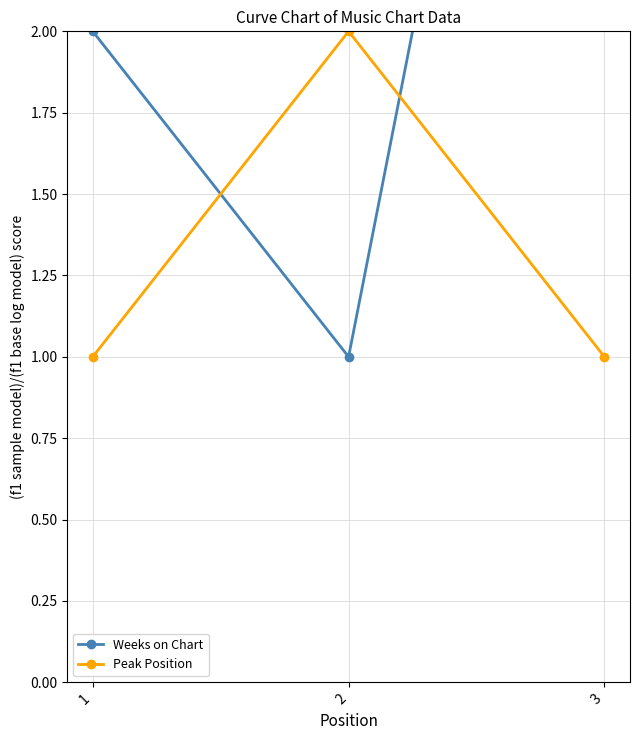

What are all the series names shown in the legend?

Weeks on Chart, Peak Position